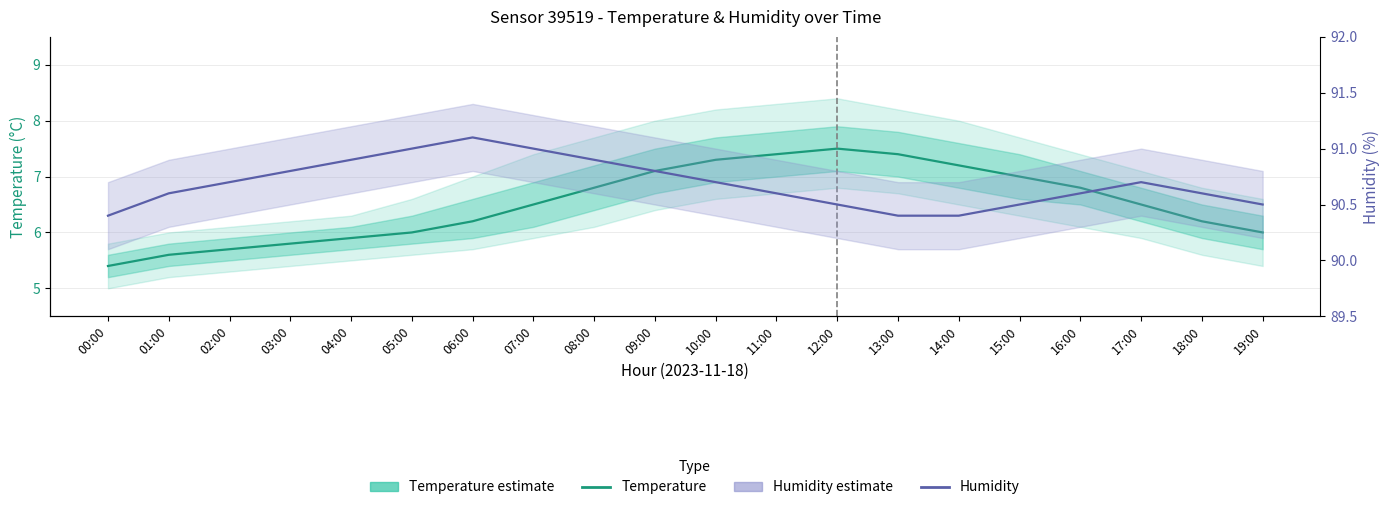

The Temperature (°C) series shows 6.8 at 16:00. True or false?

True